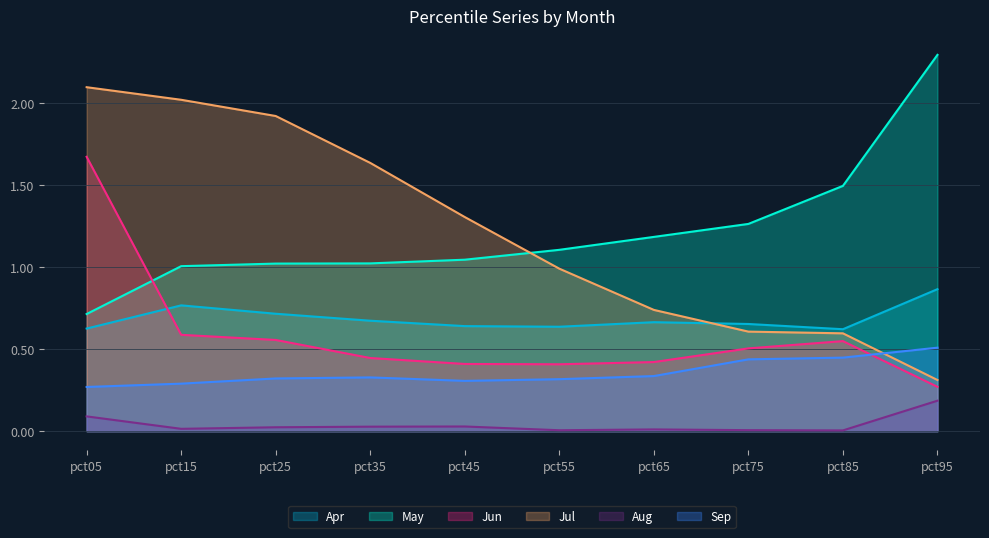

The Jun series shows 0.6 at pct15. True or false?

True